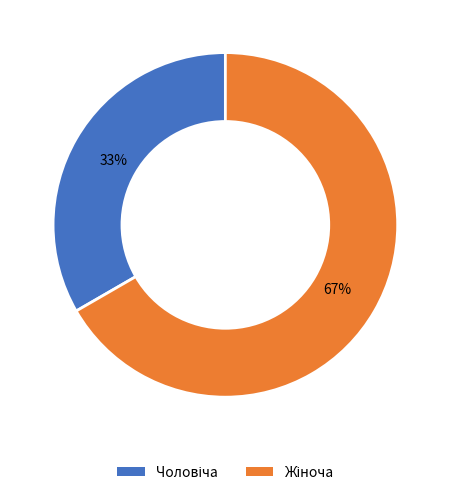

How many slices are in this pie chart?

2